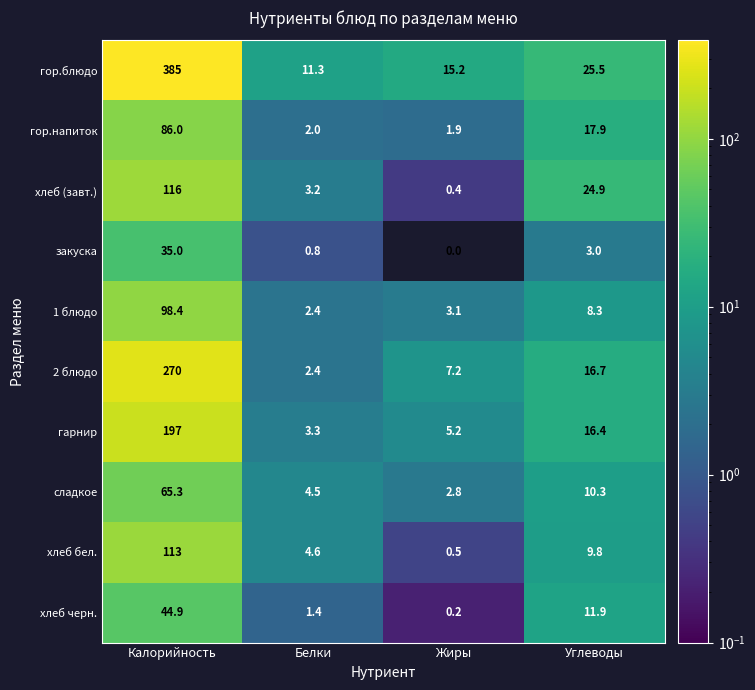

What is the difference between the maximum and minimum values in the 2 блюдо series?

267.6